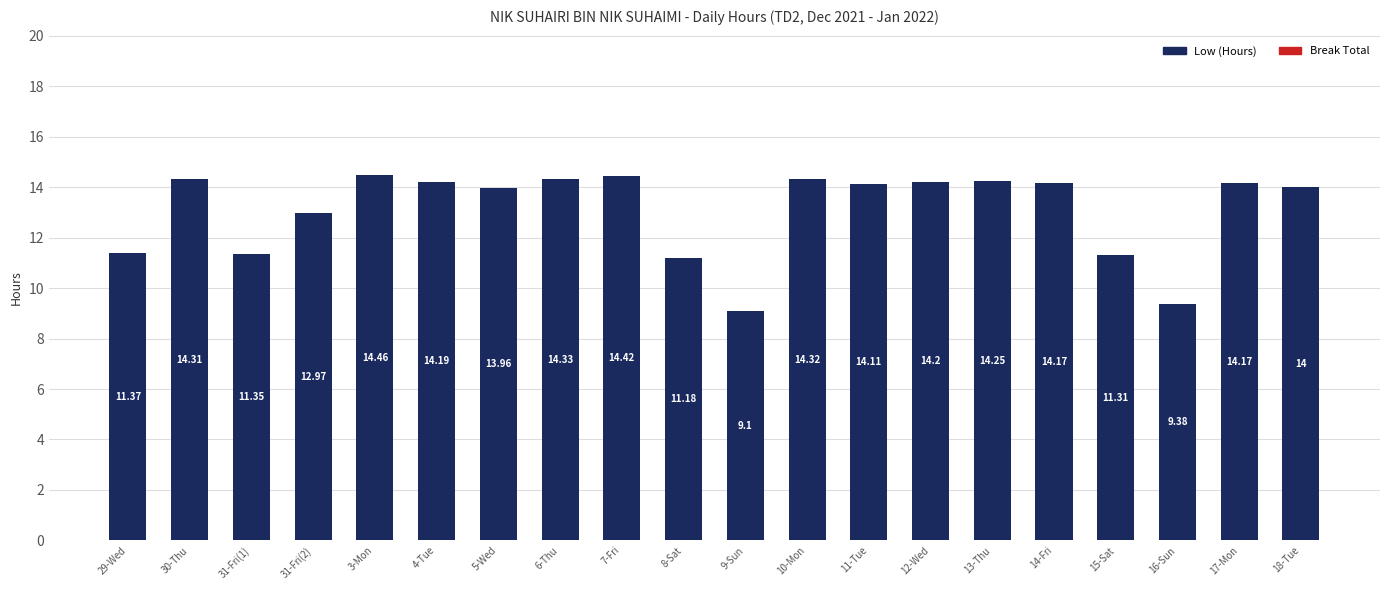

What is the sum of all values?

261.6